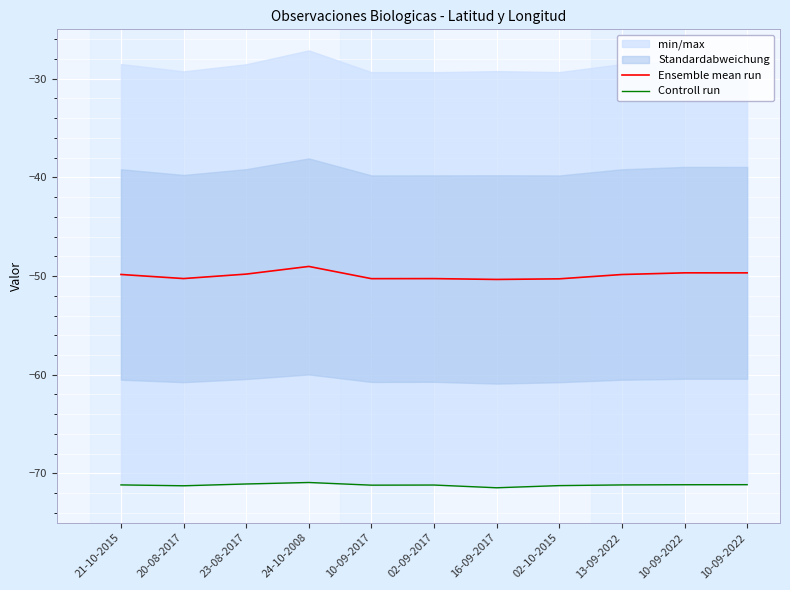

Reading left to right, transcribe all the data shown in this chart.

Ensemble mean run: -49.8	-50.3	-49.8	-49.0	-50.3	-50.3	-50.3	-50.3	-49.8	-49.7	-49.7
Controll run: -71.2	-71.3	-71.1	-70.9	-71.2	-71.2	-71.5	-71.2	-71.2	-71.1	-71.1